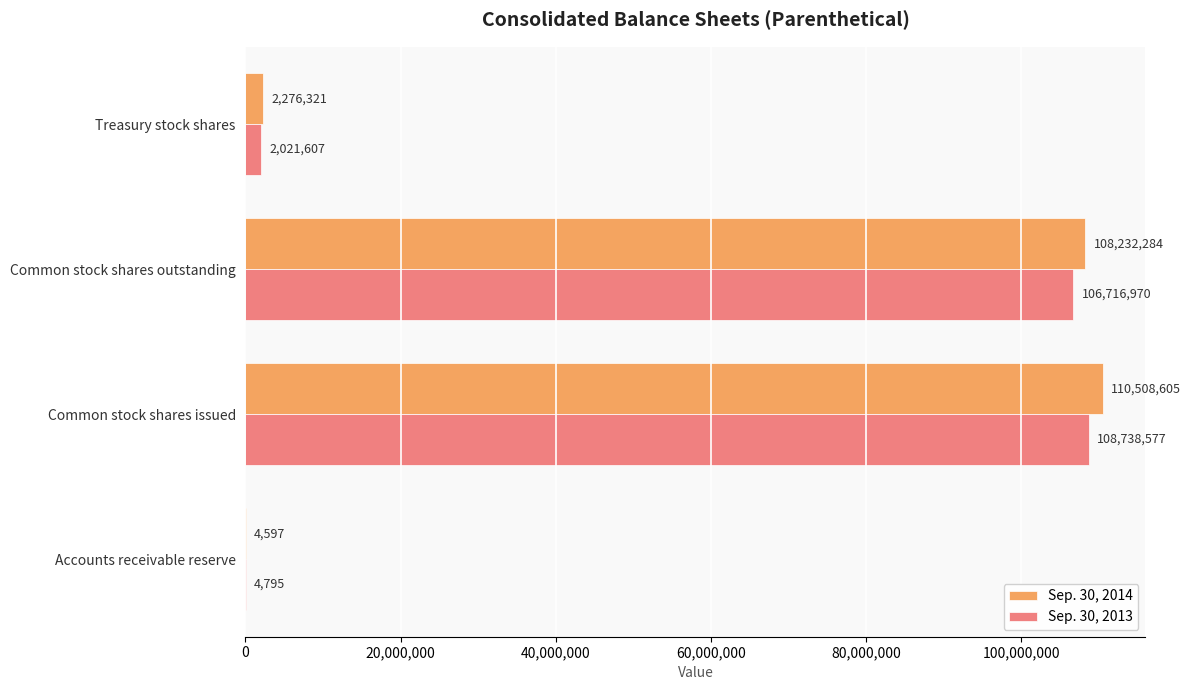

Read the Sep. 30, 2014 value at Treasury stock shares.

2276321